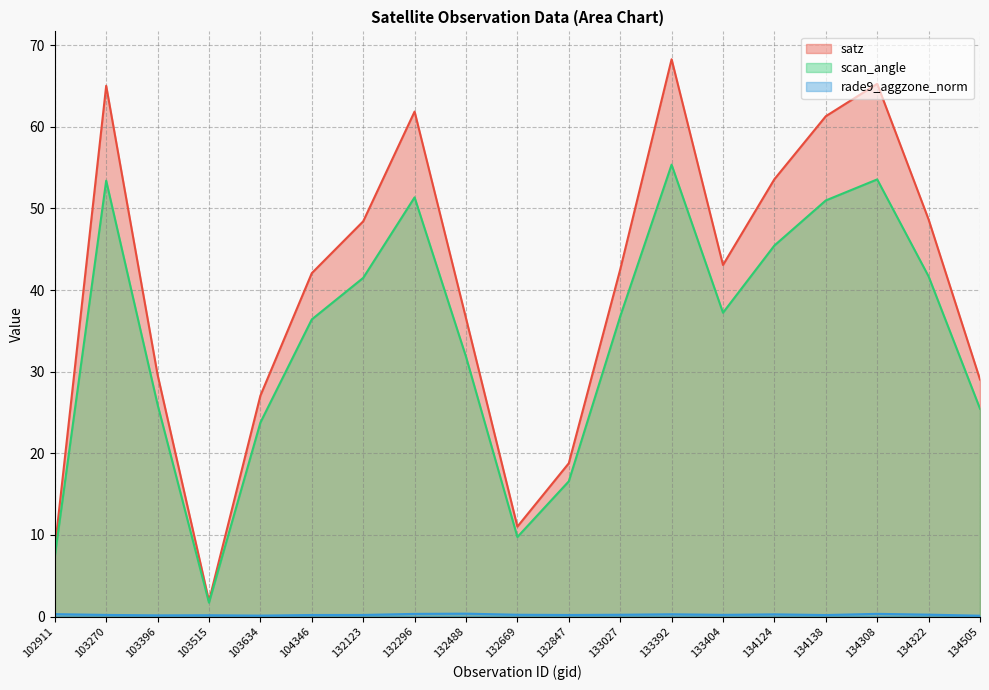

True or false: satz and scan_angle intersect in this chart.

False